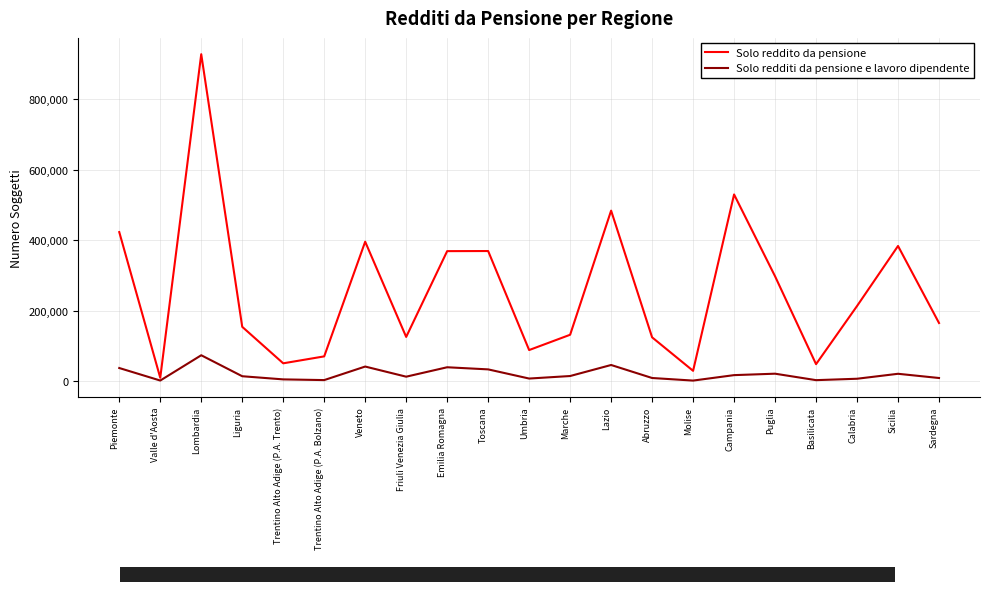

Which series has the widest spread of values?

Solo reddito da pensione